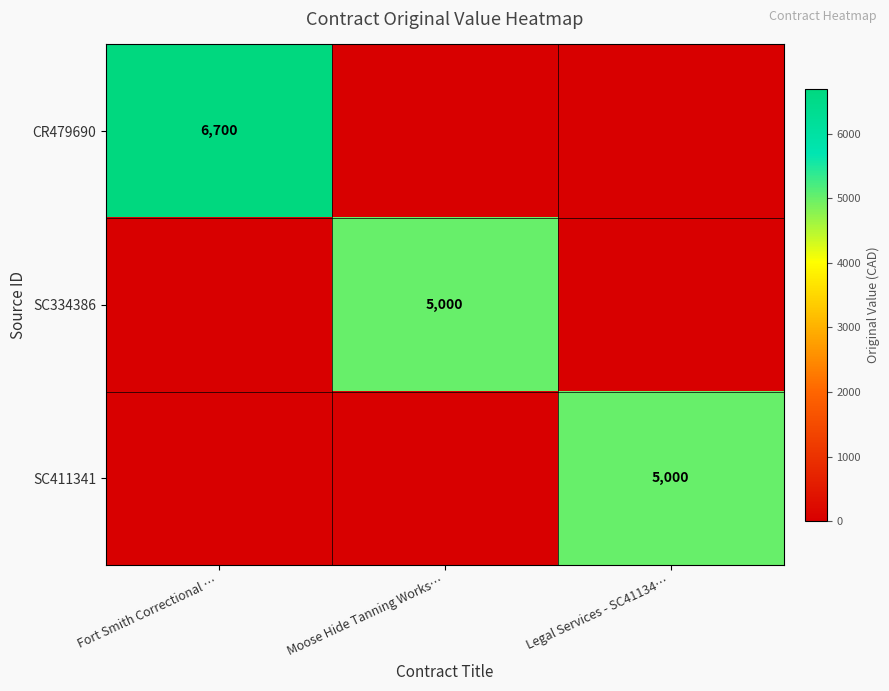

Is it true that SC334386 equals 7507 at Moose Hide Tanning Works…?

False